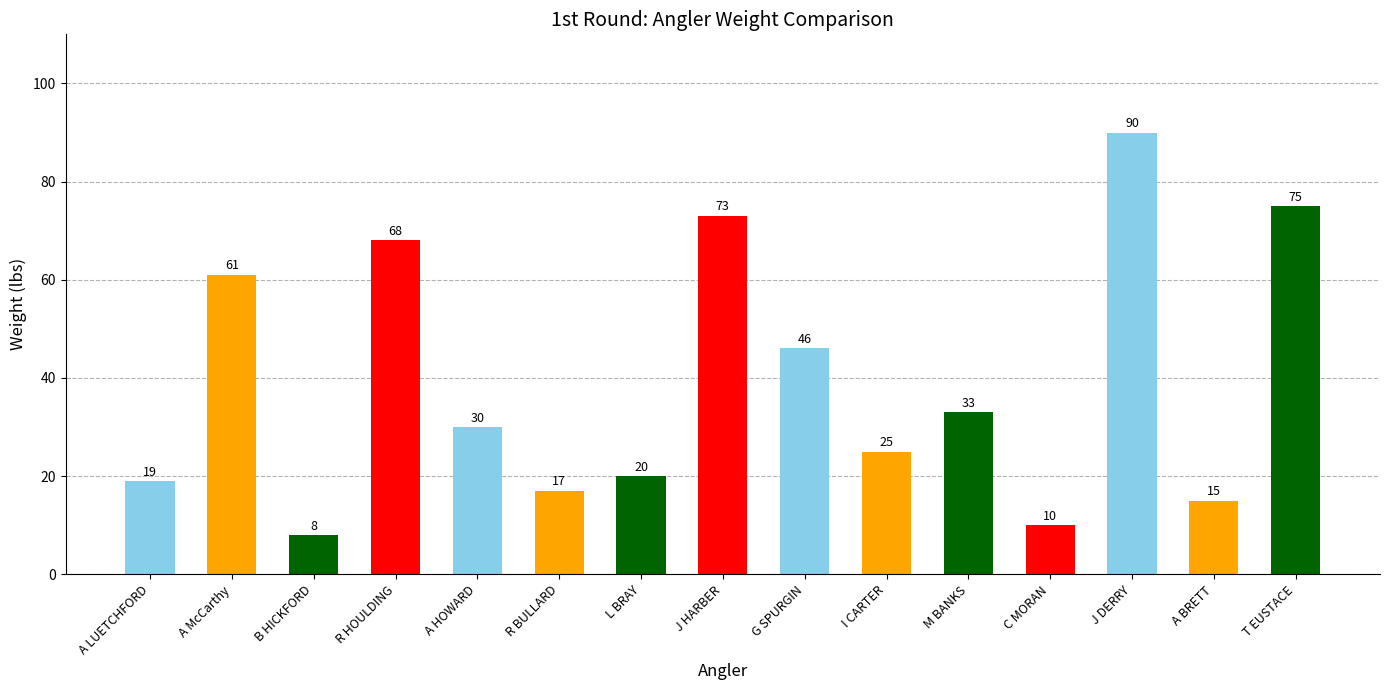

What is the label of the 7th bar from the right?

G SPURGIN